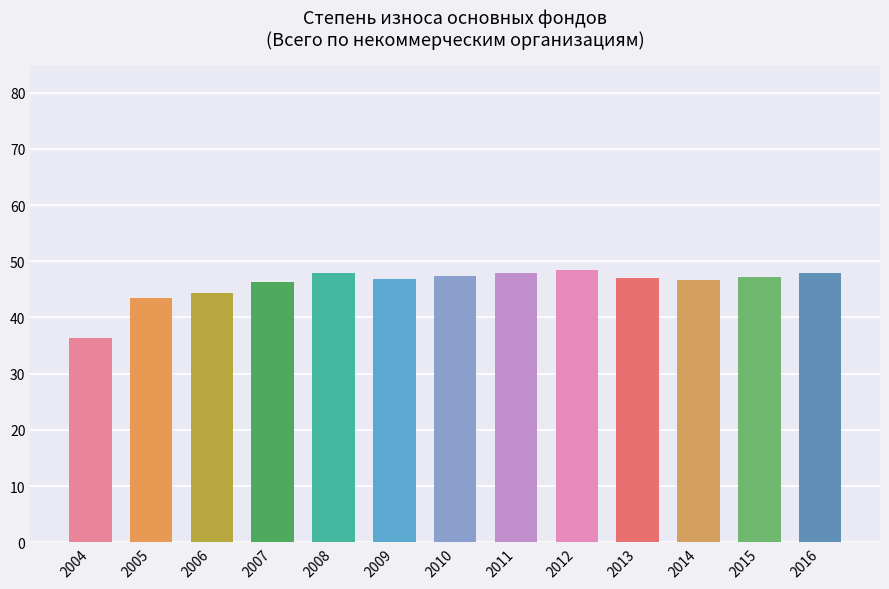

Which has a higher value, 2004 or 2015?

2015